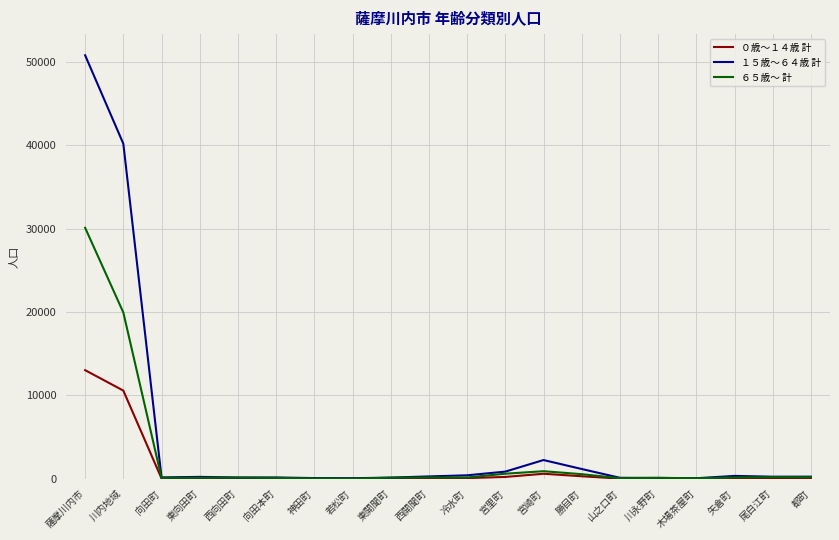

List the series in order of their peak value, highest first.

１５歳～６４歳 計, ６５歳～ 計, ０歳～１４歳 計